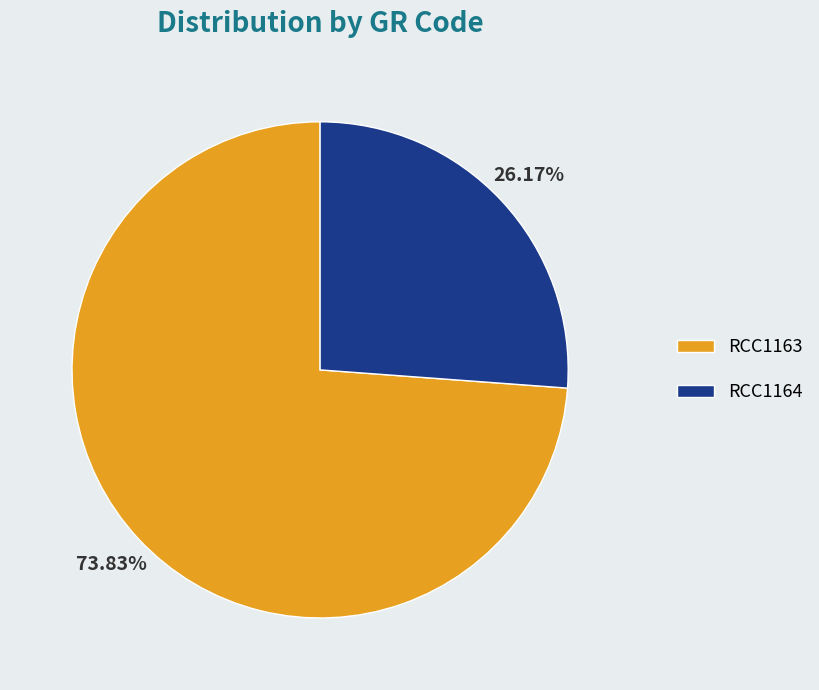

What is the largest slice in the pie chart?

RCC1163